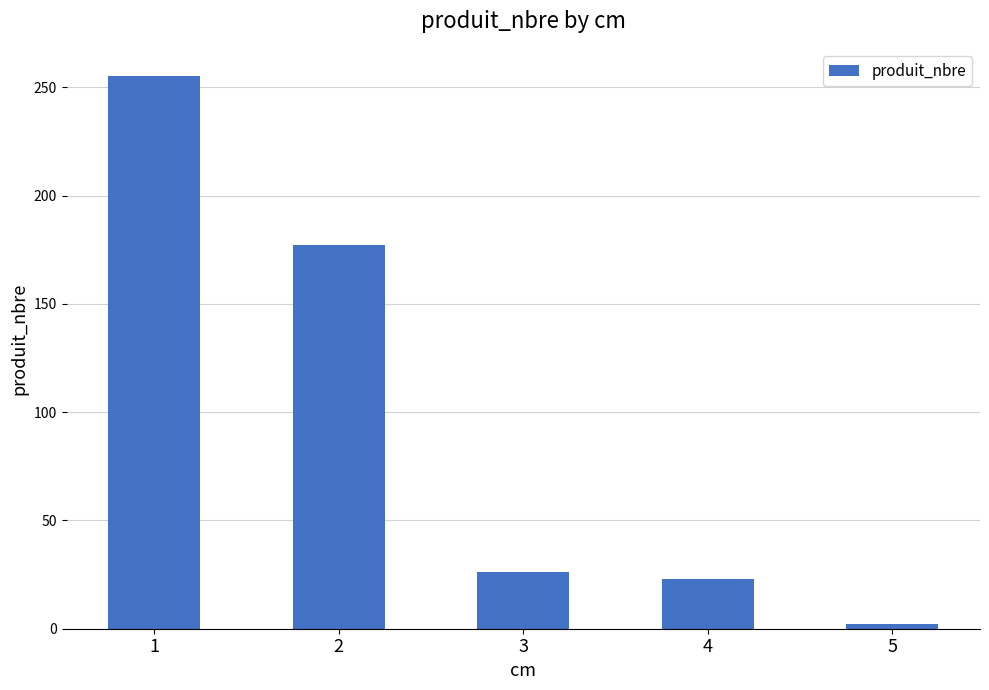

Reading left to right, what are all the values shown in this chart?

255	177	26	23	2